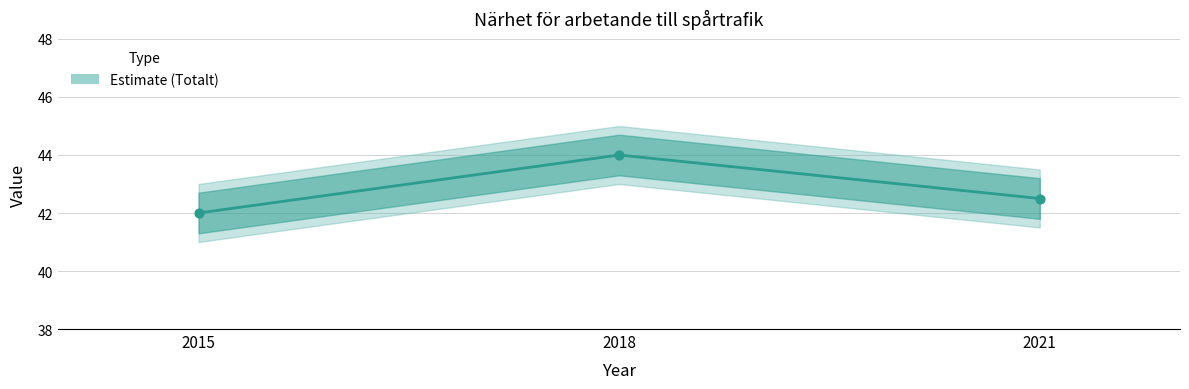

What is the change in value from 2018 to 2021?

-1.5